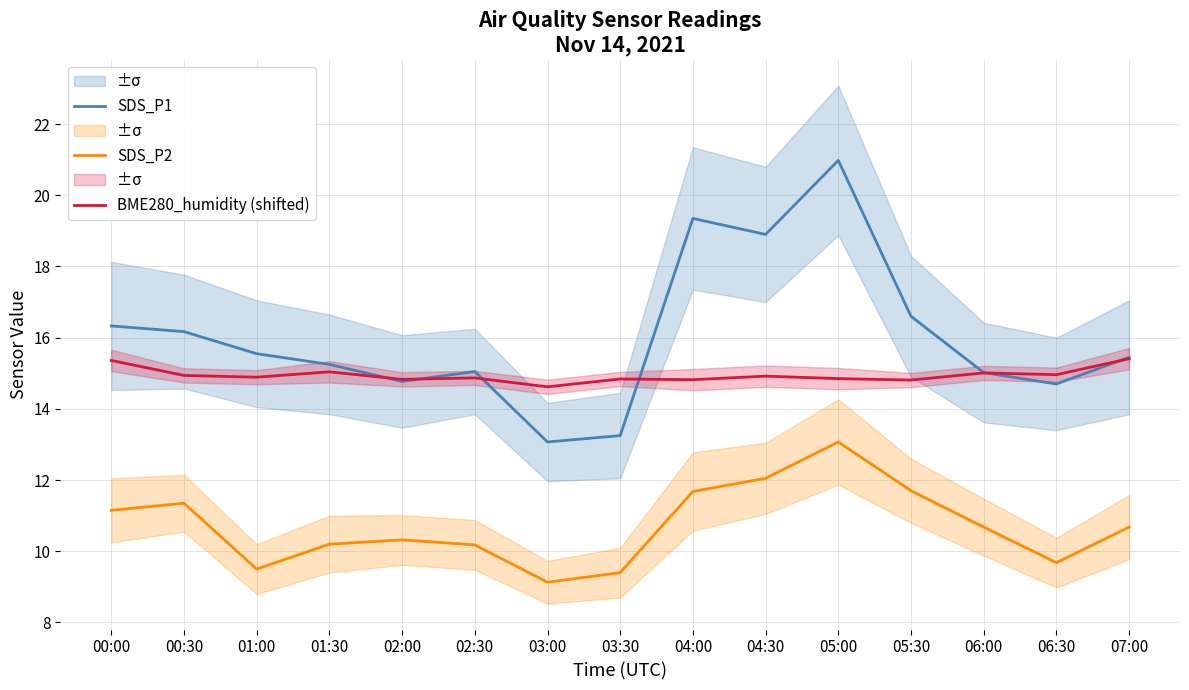

True or false: SDS_P1 and BME280_humidity (shifted) cross at least once.

True